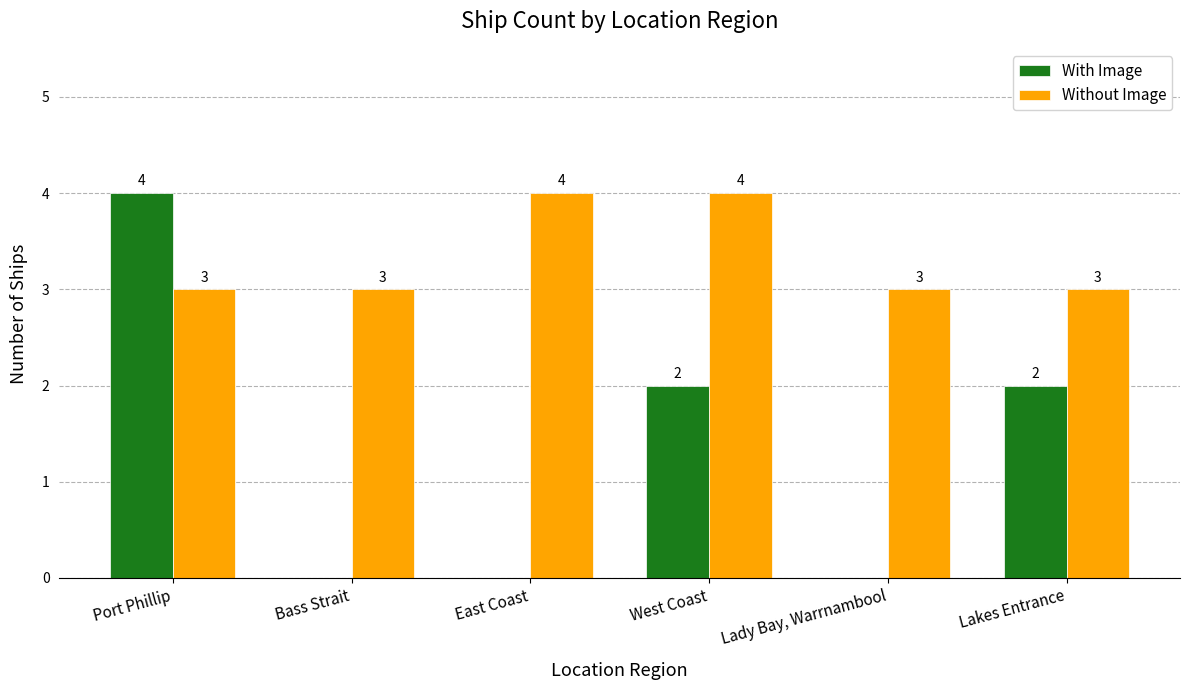

Reading left to right, extract all data points from this chart.

With Image: Port Phillip=4	Bass Strait=0	East Coast=0	West Coast=2	Lady Bay, Warrnambool=0	Lakes Entrance=2
Without Image: Port Phillip=3	Bass Strait=3	East Coast=4	West Coast=4	Lady Bay, Warrnambool=3	Lakes Entrance=3